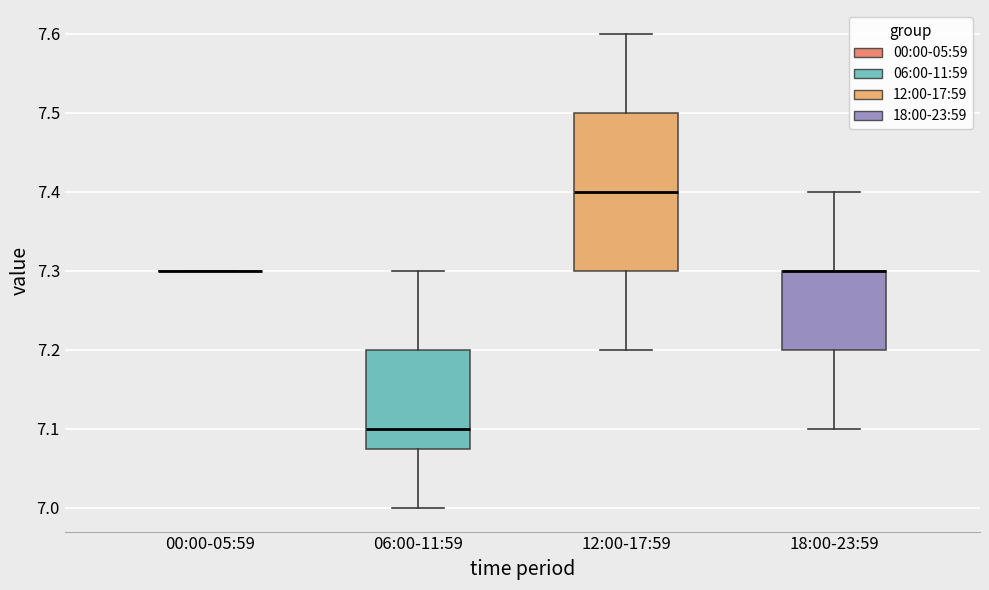

Where is the upper edge of the box for 06:00-11:59 on the y-axis? The values are not printed on the chart, so give them approximately, as read against the axis.

7.20